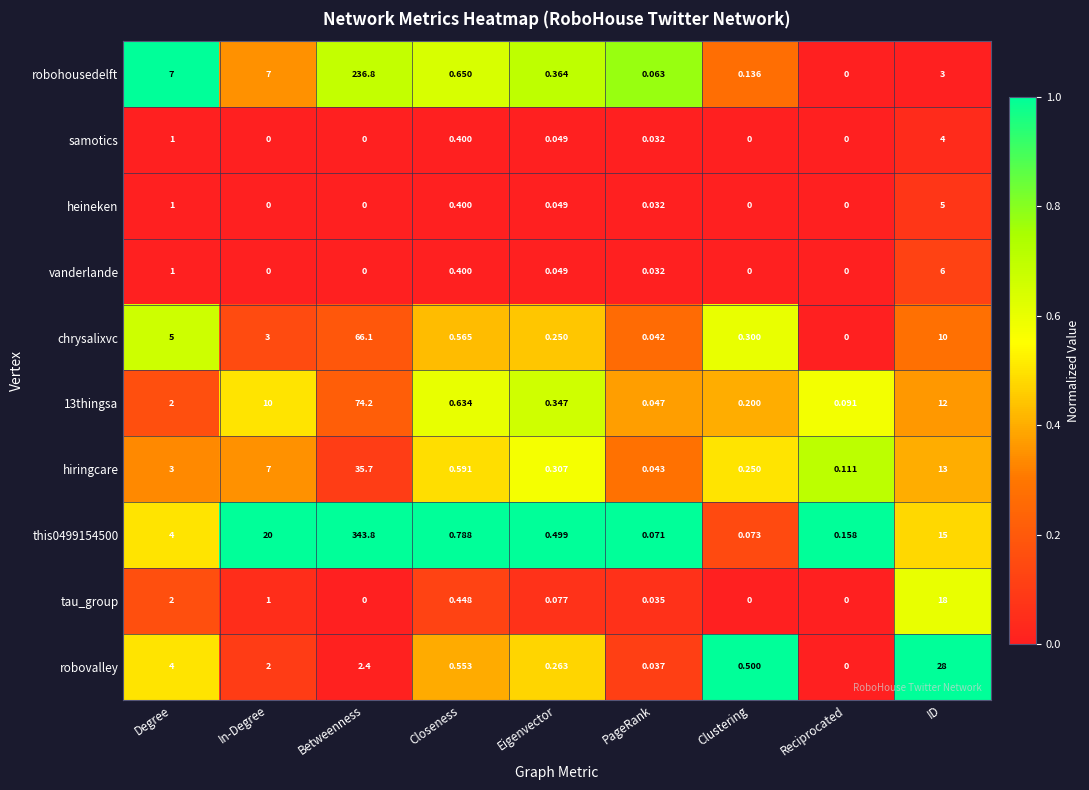

Which category has the highest value across all series?

Betweenness